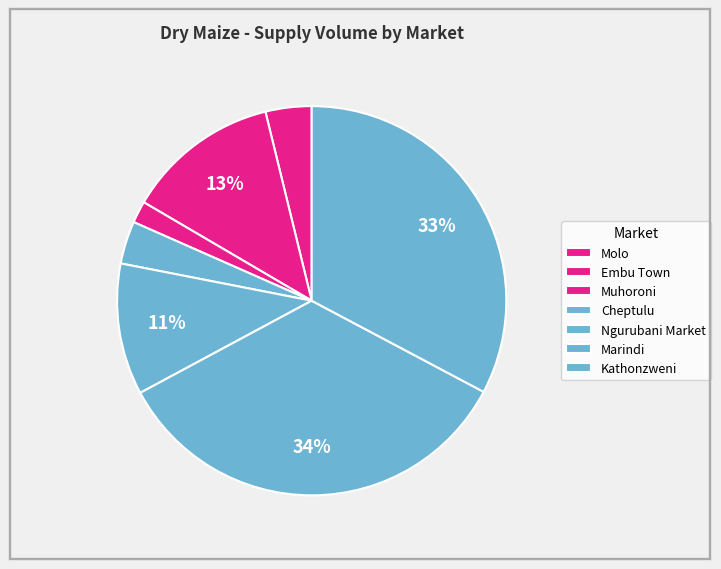

True or false: Molo accounts for 4% of the total.

True